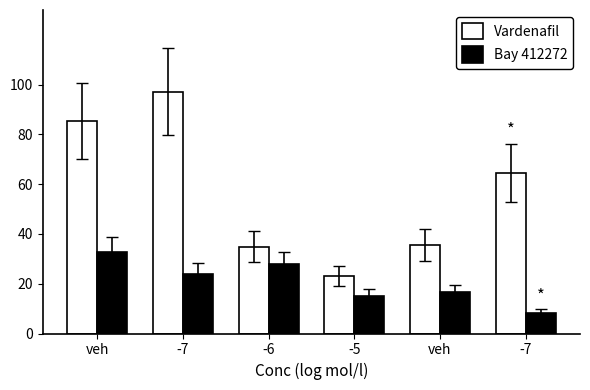

Reading left to right, extract all data points from this chart.

Vardenafil: 85.3	97.2	34.9	23.1	35.5	64.6
Bay 412272: 32.9	24.0	27.8	15.1	16.6	8.3